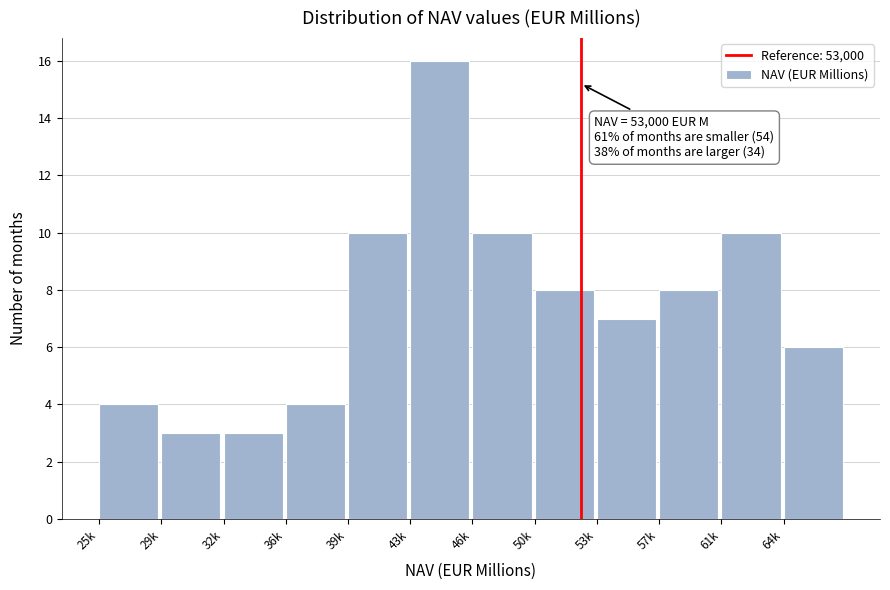

Reading left to right, extract all data points from this chart.

4	3	3	4	10	16	10	8	7	8	10	6